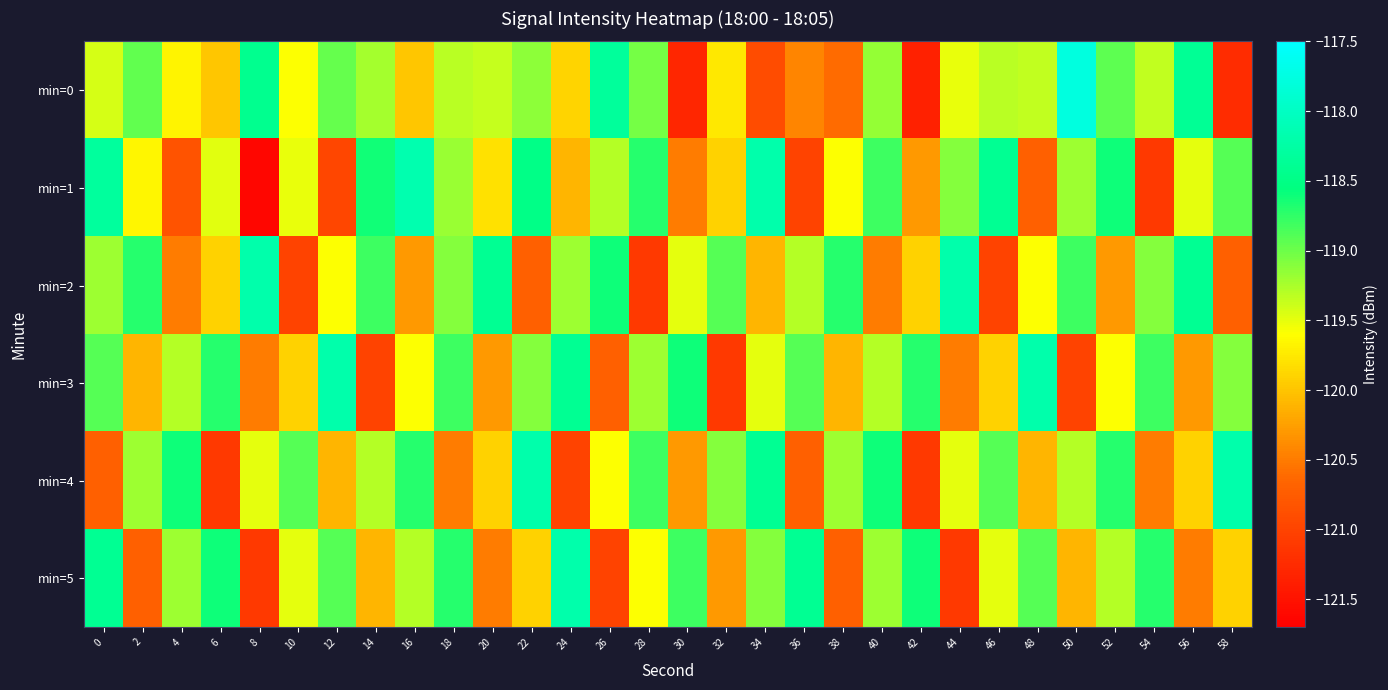

Between 34 and 40, which series saw the biggest shift?

min=0